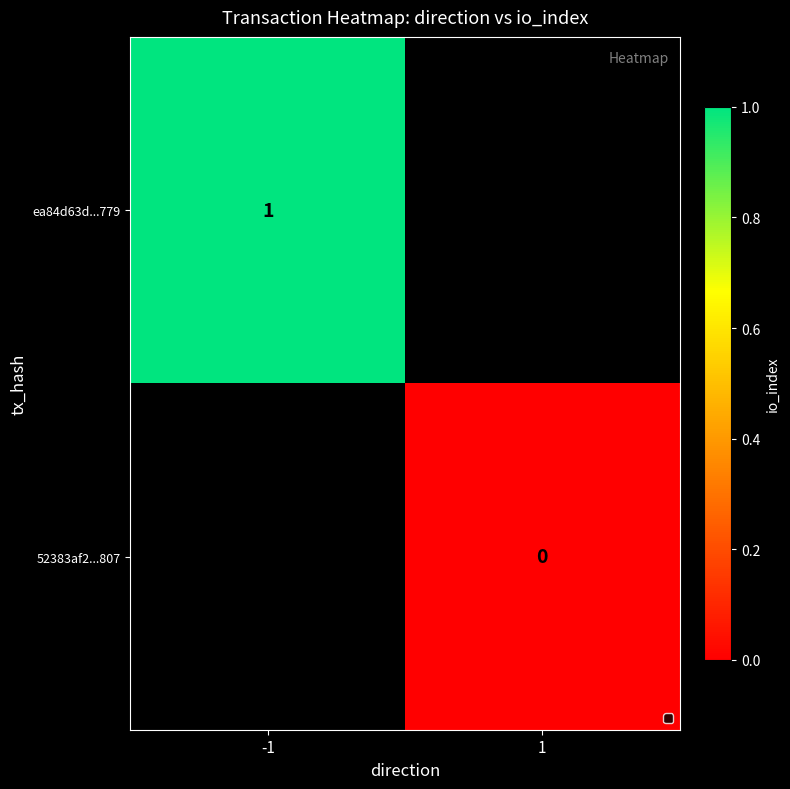

How many data points does each series have?

2